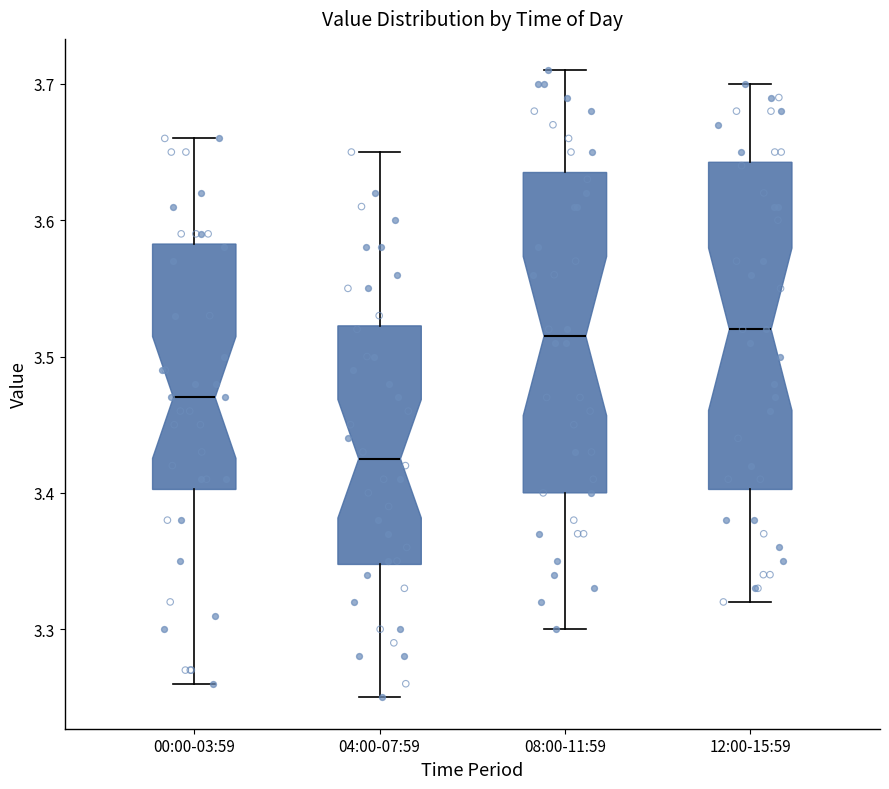

Reading left to right, transcribe this box plot: for each box, give where its median line is, the range the box spans, and where its two whiskers end, as read against the y-axis. The values are not printed on the chart, so give them approximately, as read against the axis.

00:00-03:59: median 3.47, box 3.40 to 3.58, whiskers 3.26 to 3.66
04:00-07:59: median 3.43, box 3.35 to 3.52, whiskers 3.25 to 3.65
08:00-11:59: median 3.52, box 3.40 to 3.64, whiskers 3.30 to 3.71
12:00-15:59: median 3.52, box 3.40 to 3.64, whiskers 3.32 to 3.70